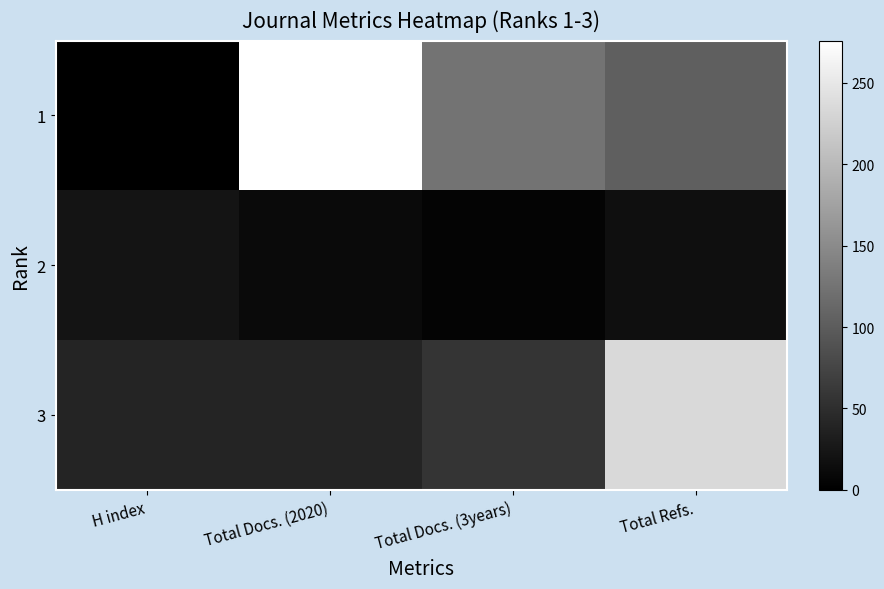

Which category has the highest value across all series?

Total Docs. (2020)